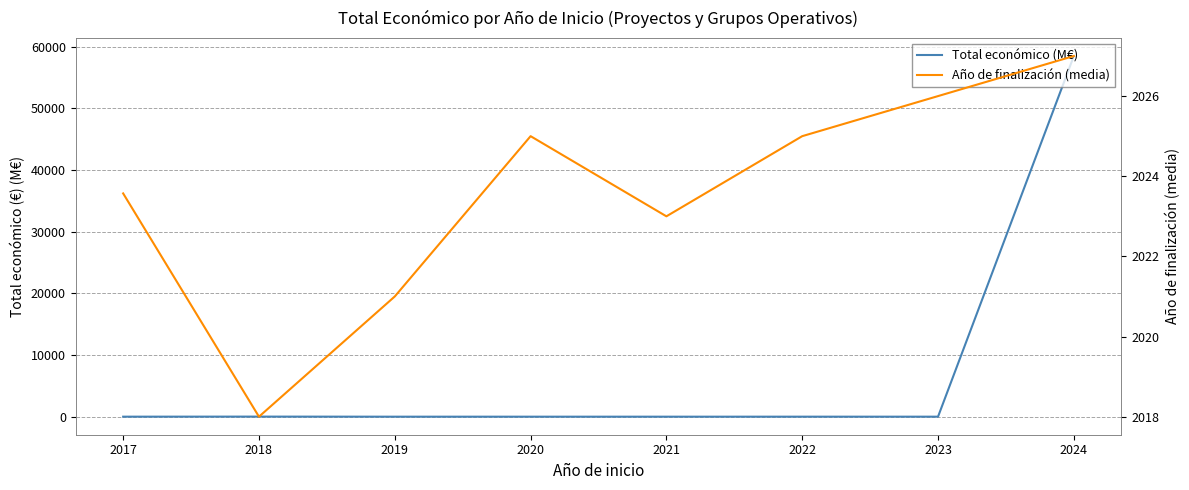

How many times do Año de finalización (media) and Total económico (M€) cross each other?

1